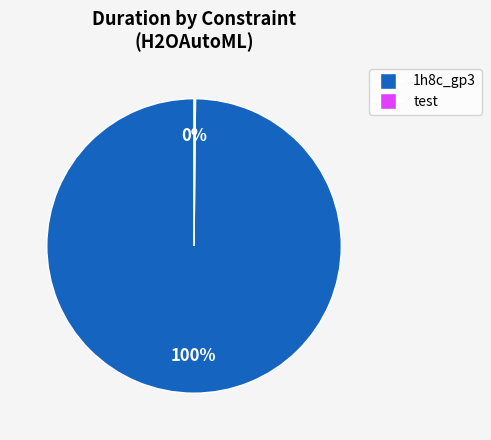

Does any single category account for the majority?

Yes